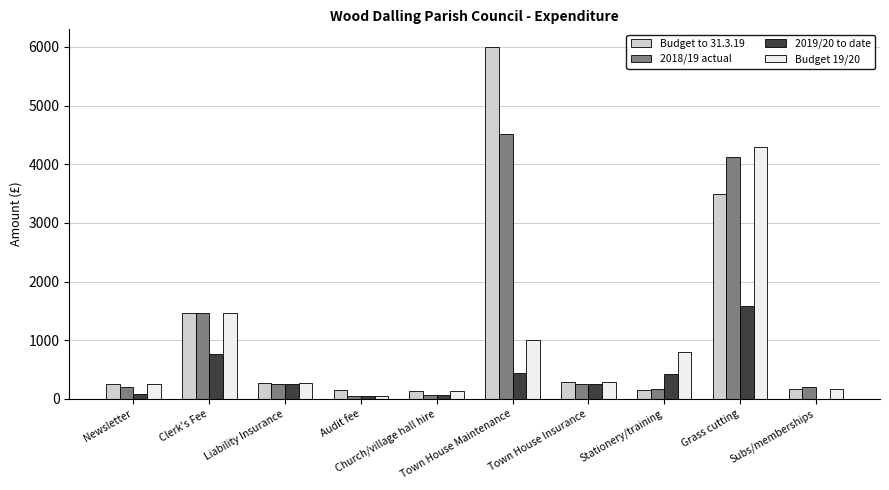

Does the chart contain stacked bars?

No